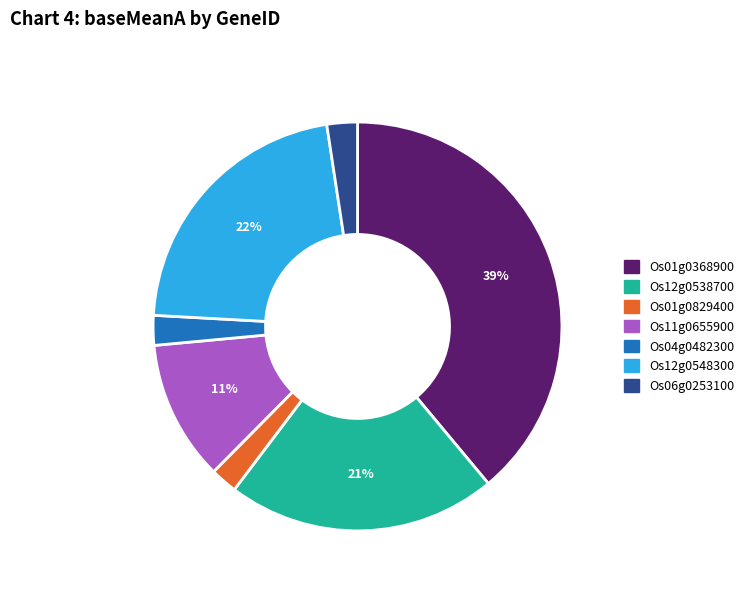

How many slices are in this pie chart?

7